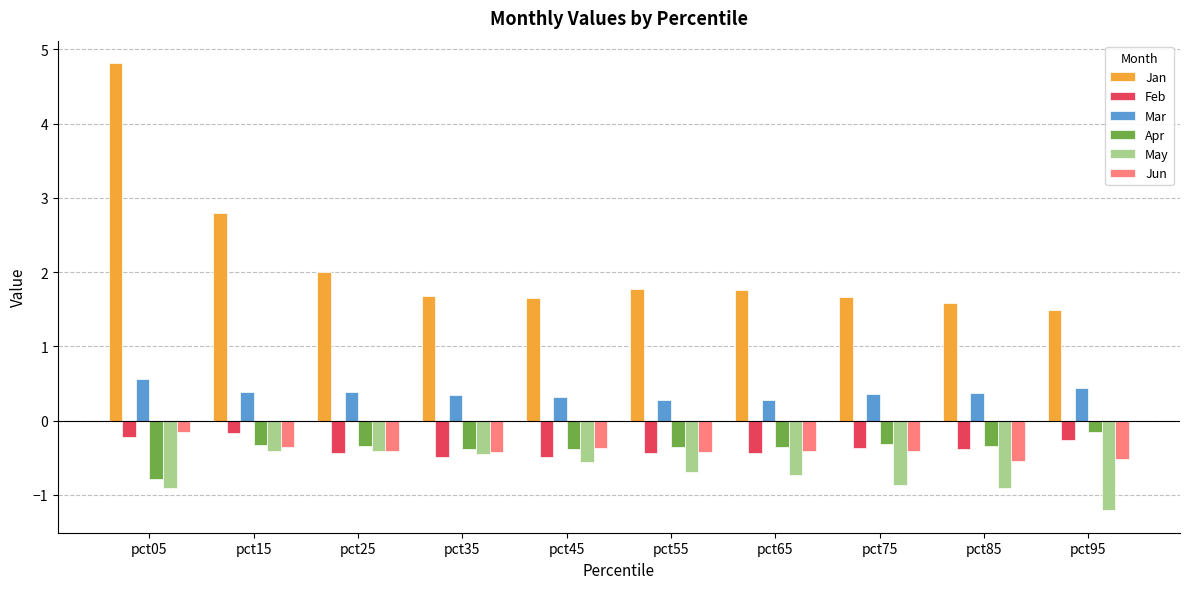

What is the greatest value displayed?

4.8